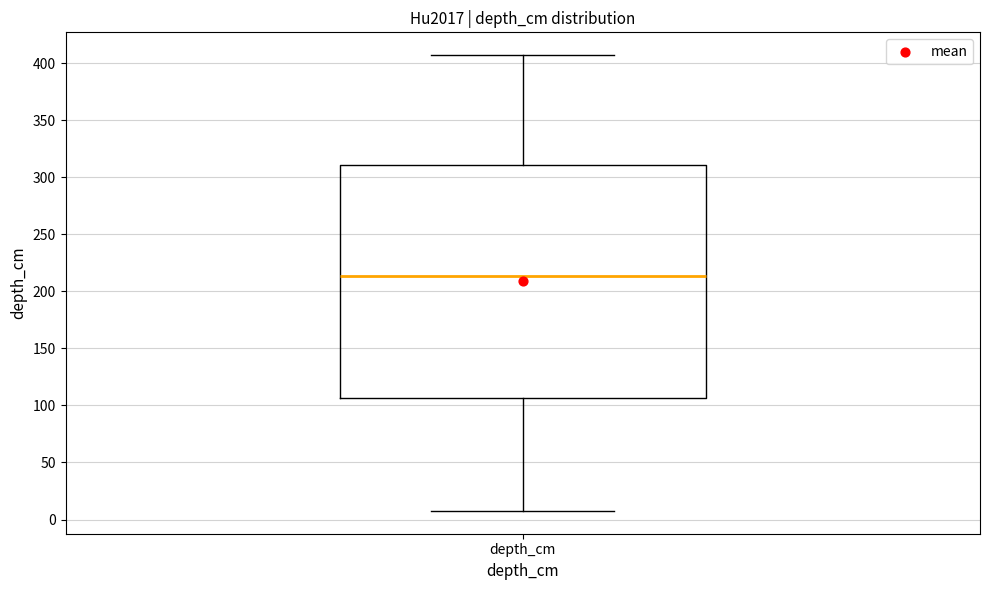

Where is the lower edge of the box for depth_cm on the y-axis? The values are not printed on the chart, so give them approximately, as read against the axis.

105